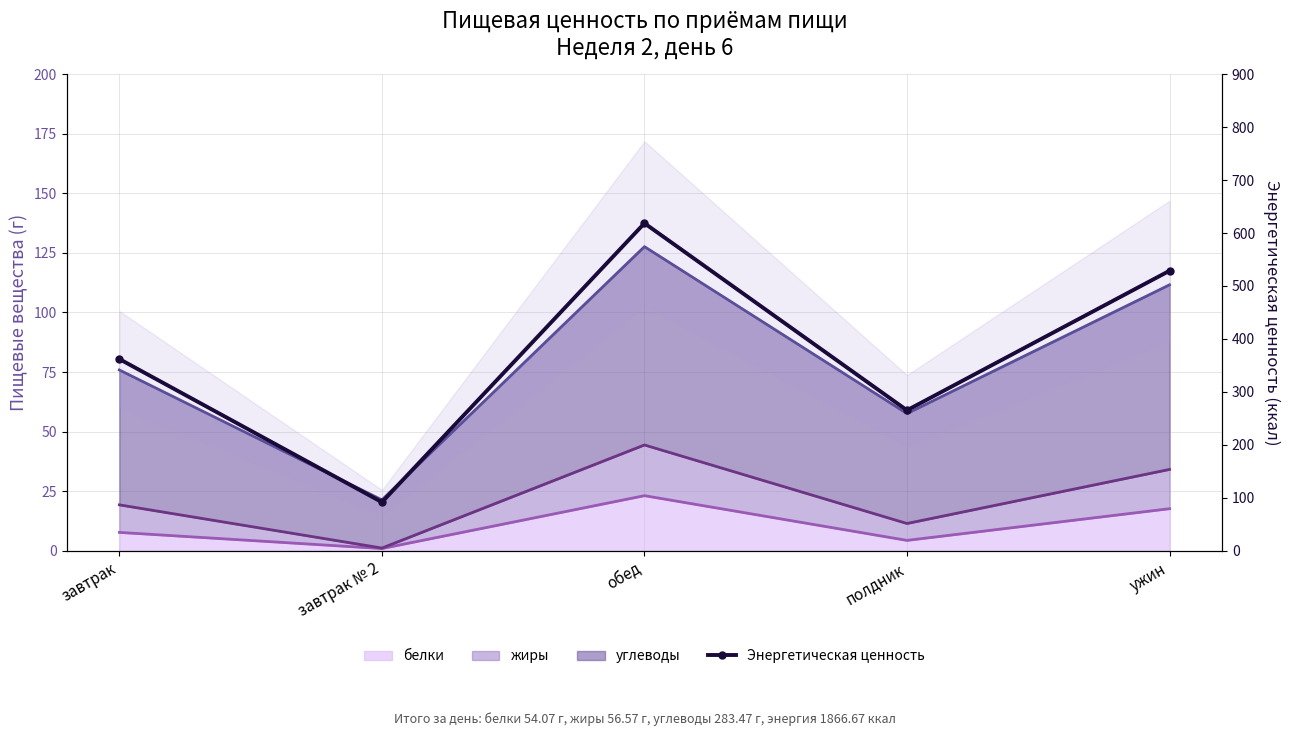

Between завтрак and полдник, which is larger?

завтрак